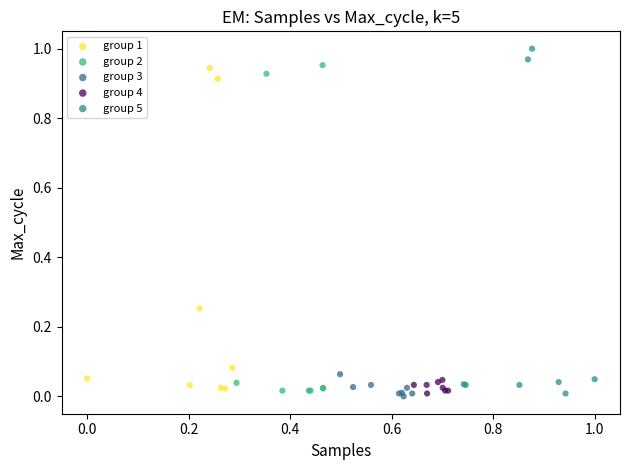

What are all the series names shown in the legend?

group 1, group 2, group 3, group 4, group 5